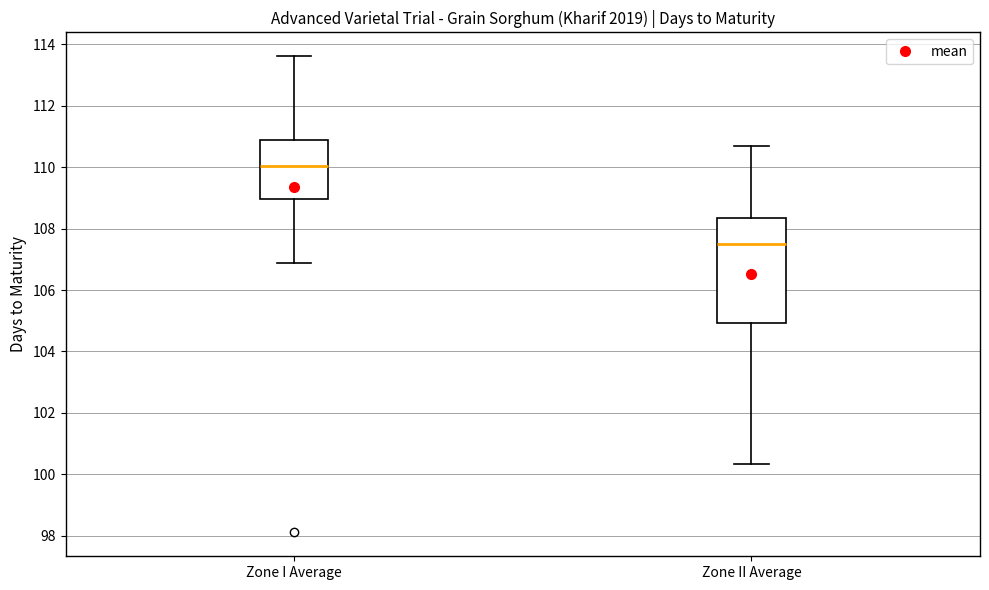

Which box's median line is the lowest?

Zone II Average